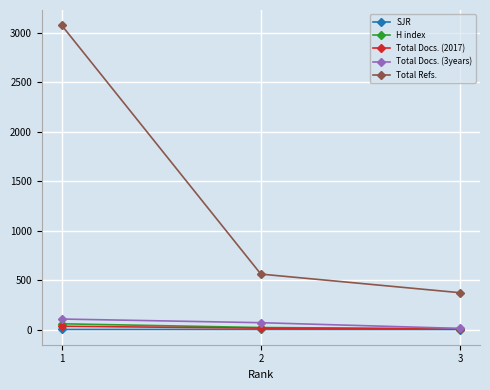

Which series has the widest spread of values?

Total Refs.